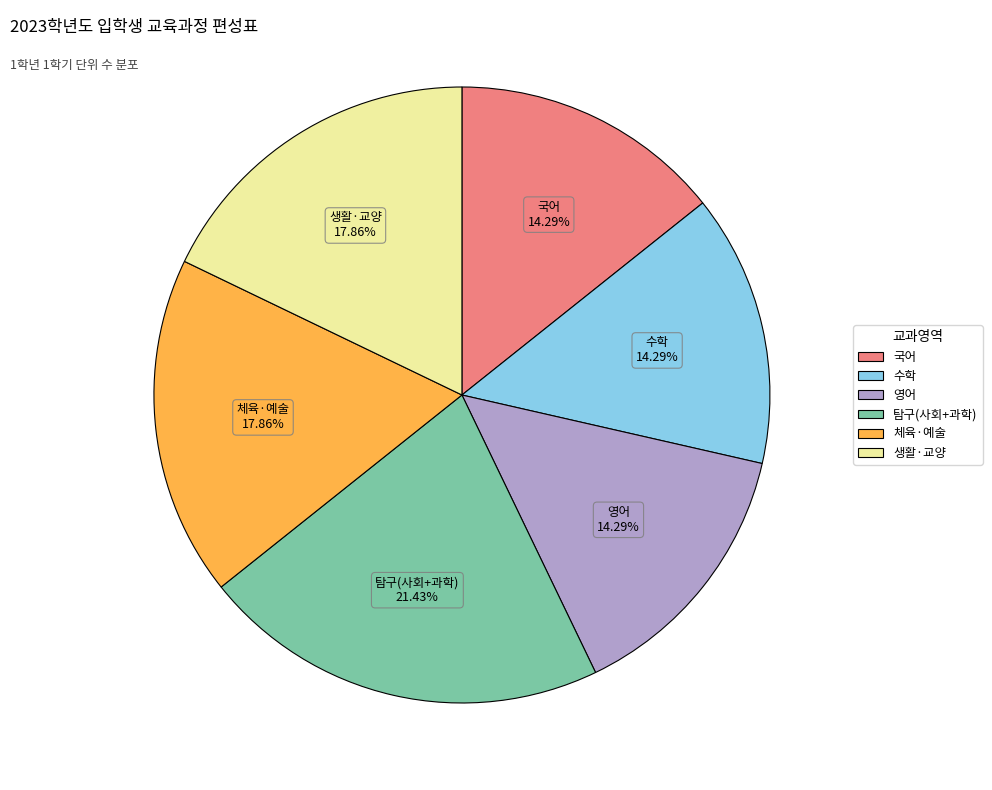

Is there a majority slice in this chart?

No